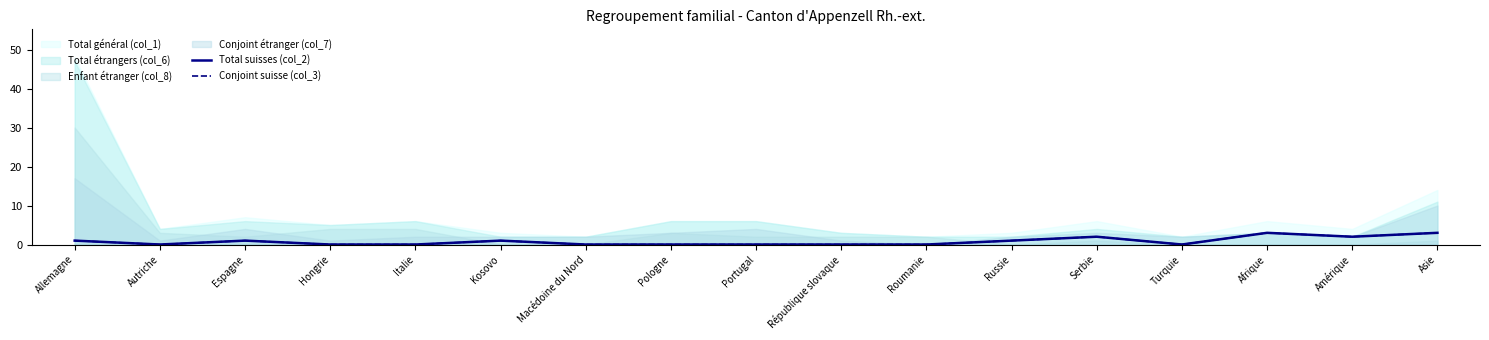

True or false: Total suisses (col_2) has more than 0 interior local peaks.

True